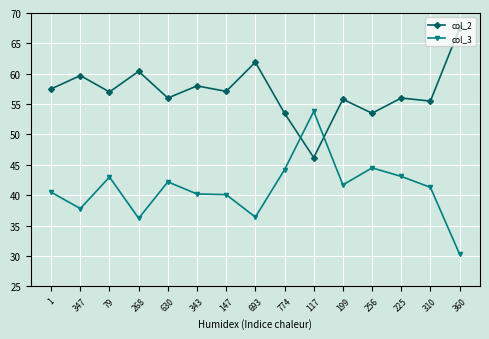

Does the chart display data point markers on the line(s)?

Yes